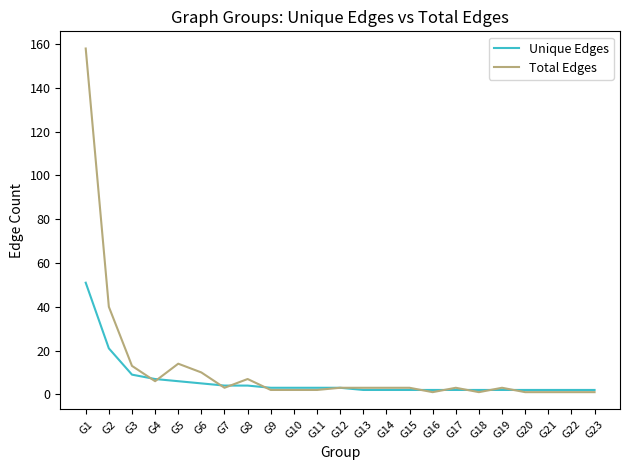

At which label does Total Edges reach its peak?

G1